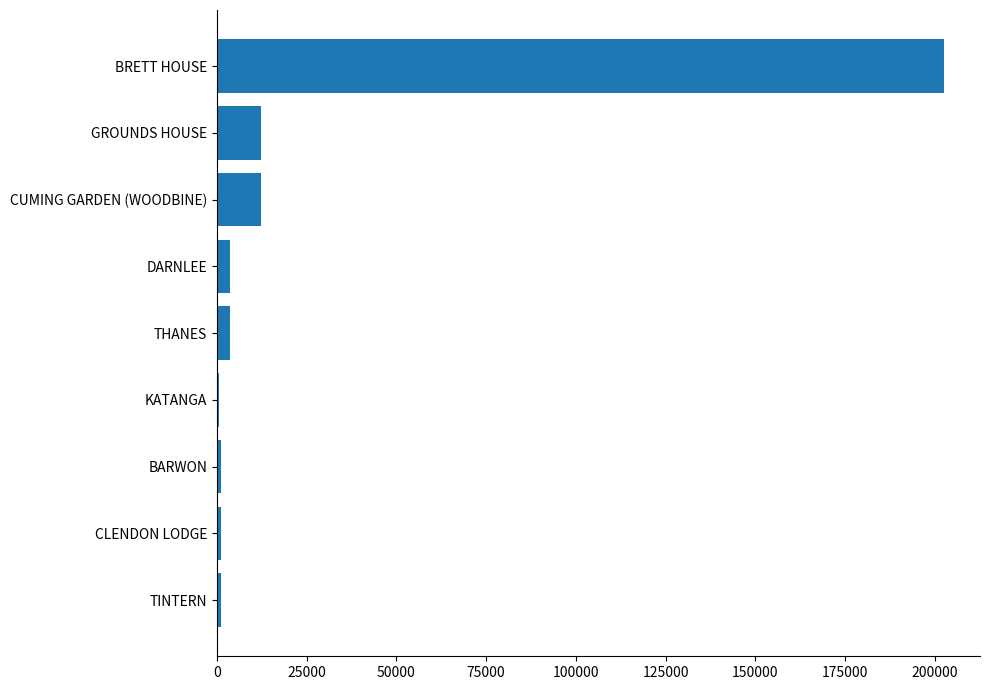

What is the difference between the maximum and second lowest values?

201428